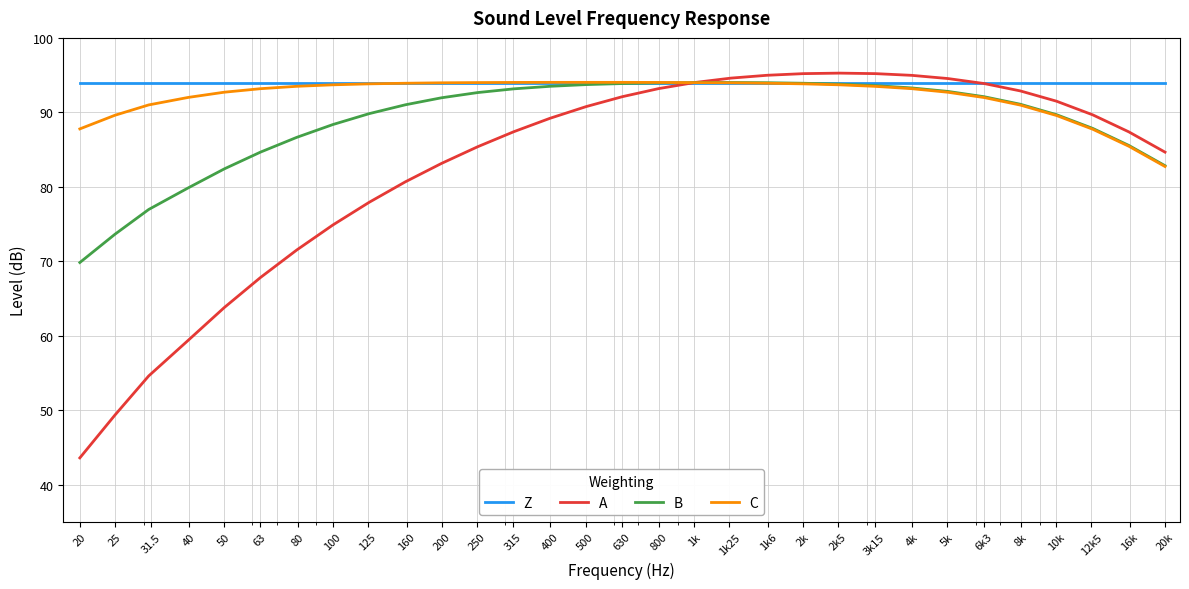

Rank the series by their average value, from highest to lowest.

Z, C, B, A